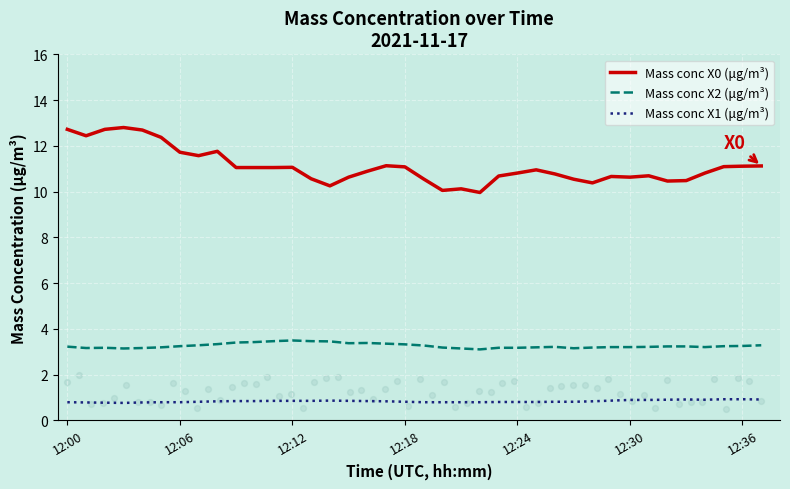

What are all the series names shown in the legend?

Mass conc X0 (μg/m³), Mass conc X2 (μg/m³), Mass conc X1 (μg/m³)